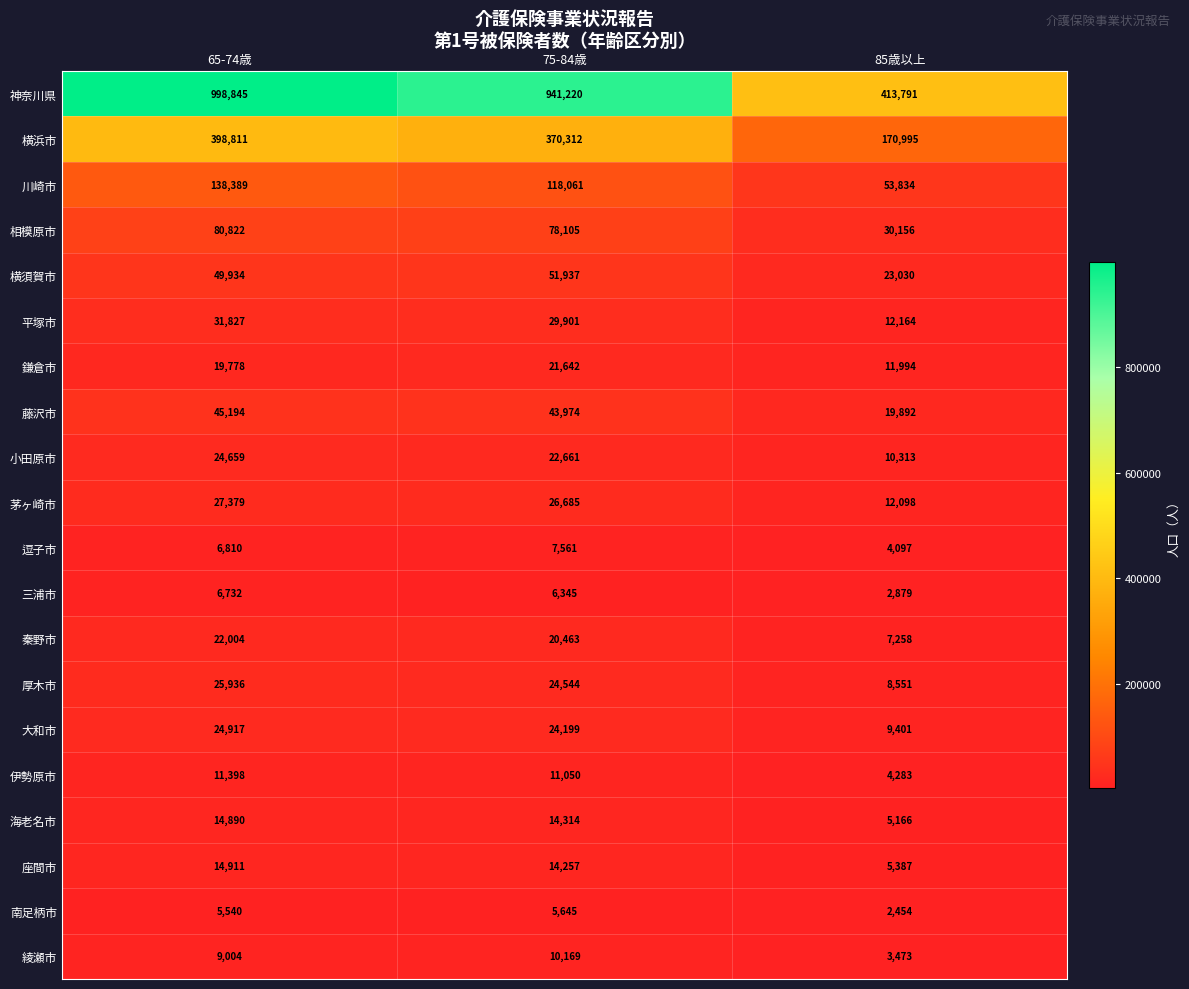

Rank the series by their maximum value, from highest to lowest.

神奈川県, 横浜市, 川崎市, 相模原市, 横須賀市, 藤沢市, 平塚市, 茅ヶ崎市, 厚木市, 大和市, 小田原市, 秦野市, 鎌倉市, 座間市, 海老名市, 伊勢原市, 綾瀬市, 逗子市, 三浦市, 南足柄市